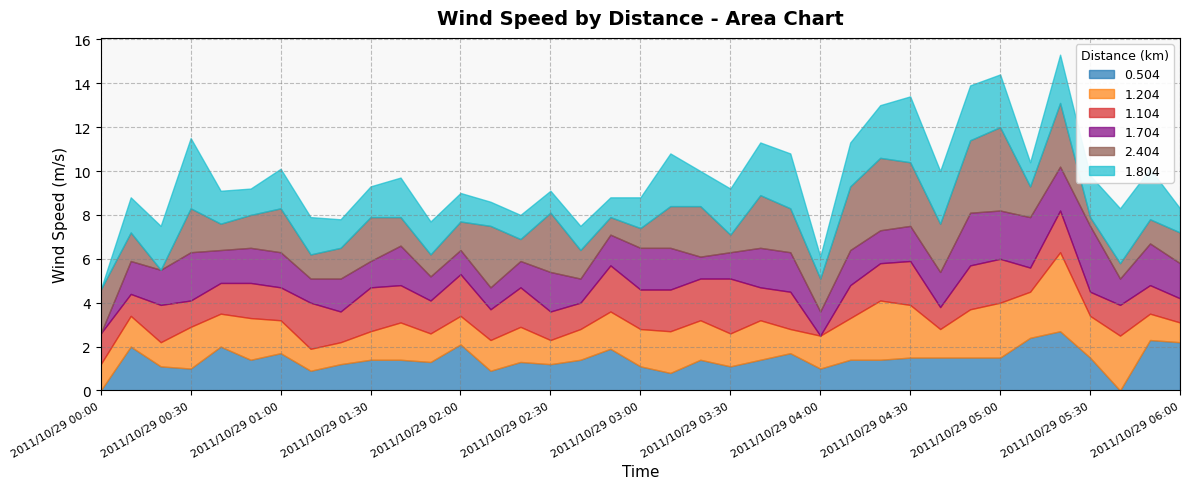

What is the difference between the maximum and second lowest values in the 0.504 series?

2.7